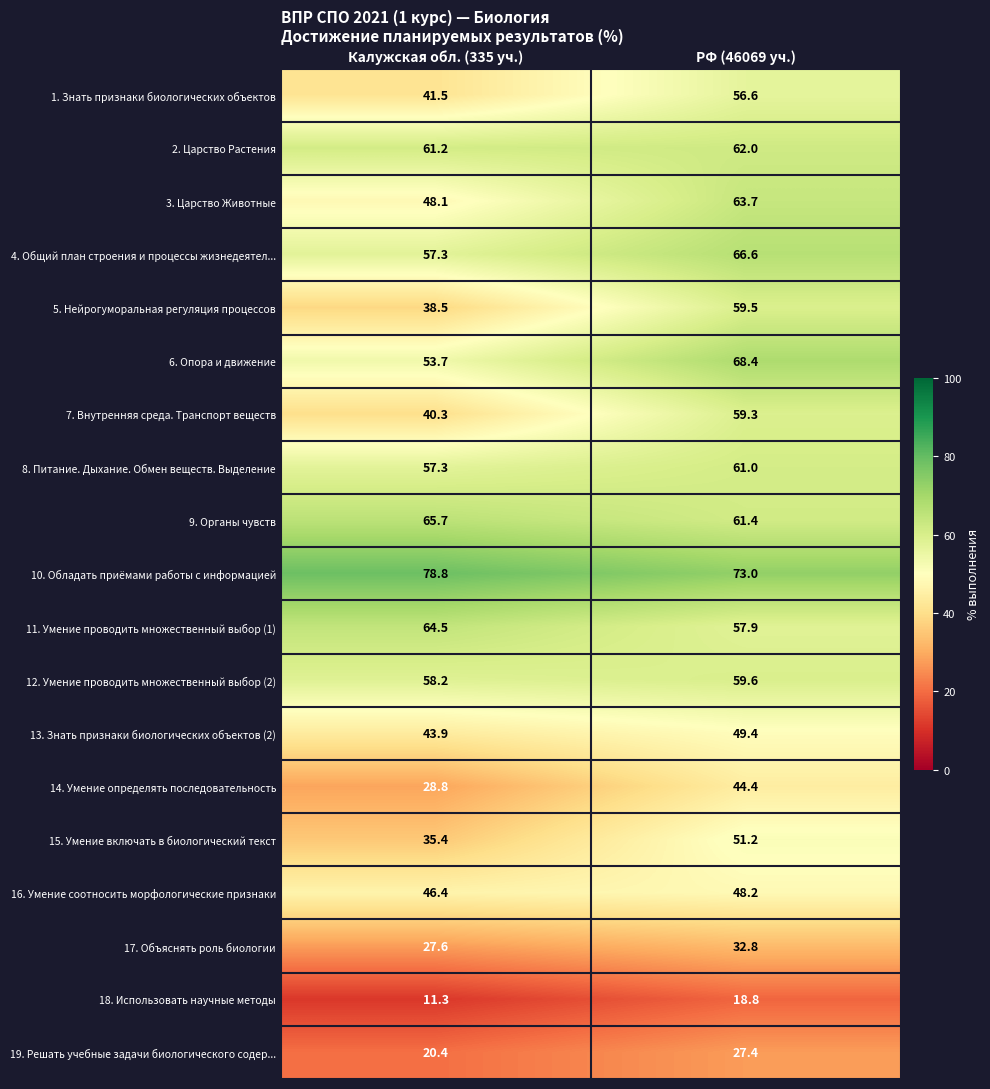

Count the number of data series in this chart.

19